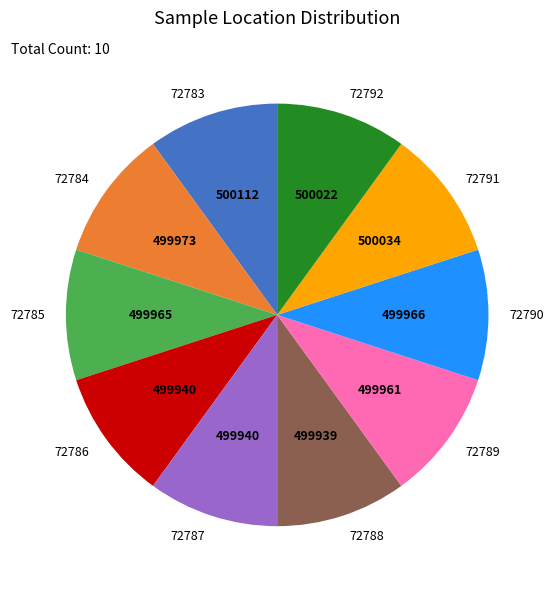

Does 72792 represent more than half of the total?

No